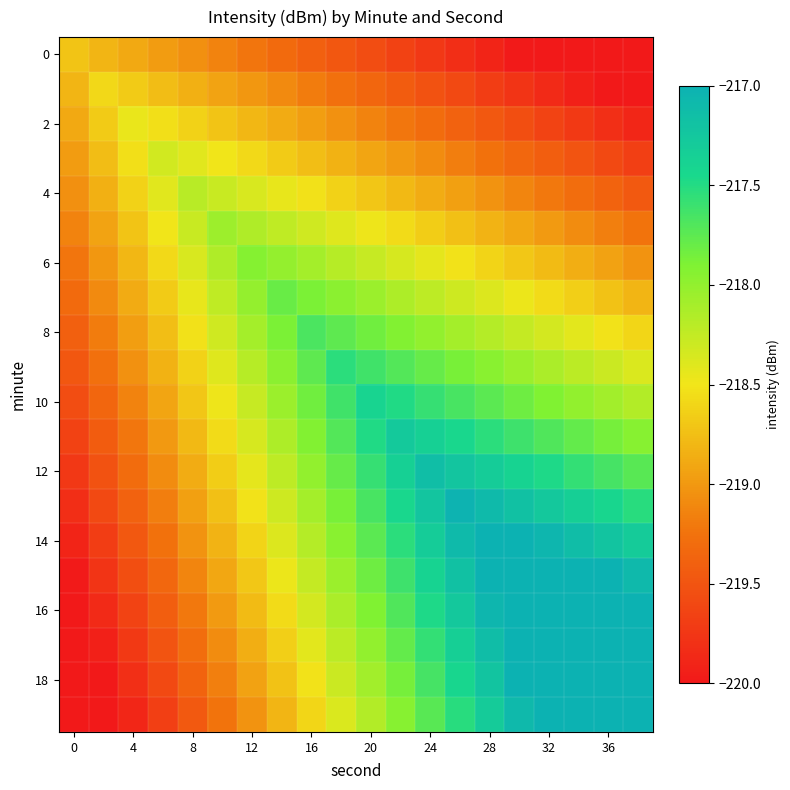

At how many categories does at least one series exceed -219?

20